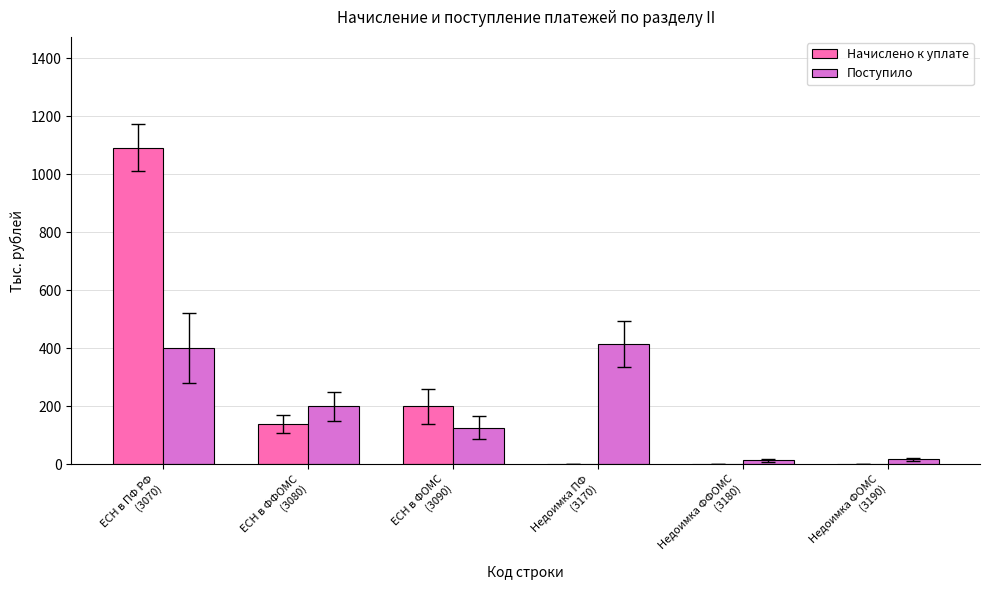

Which series changed the most between ЕСН в ФОМС
(3090) and Недоимка ПФ
(3170)?

Поступило